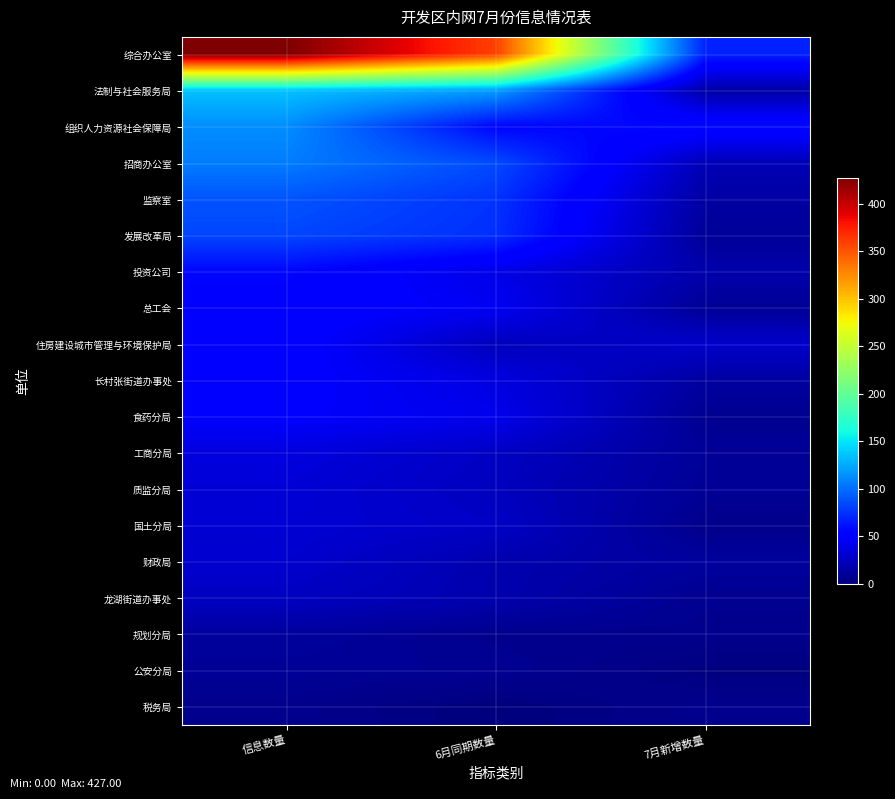

What is the difference between the highest and lowest values at 6月同期数量?

359